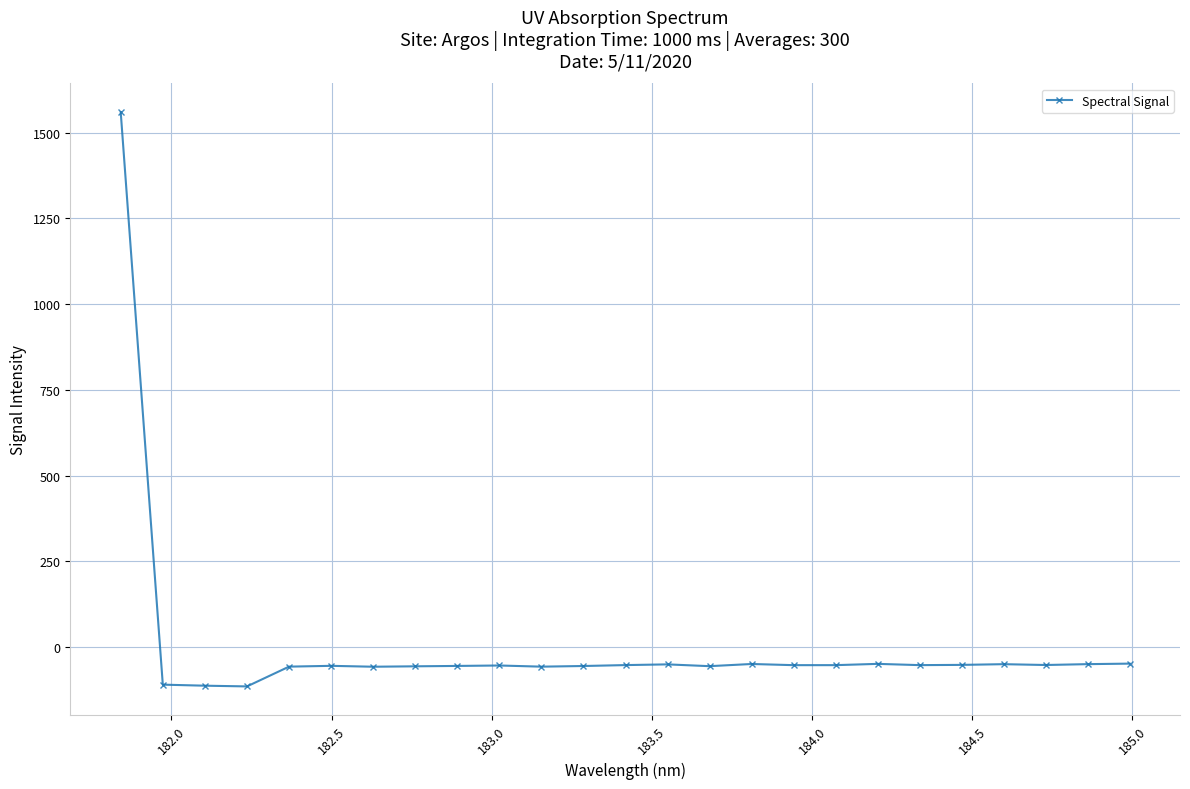

How many data points are above -52?

8